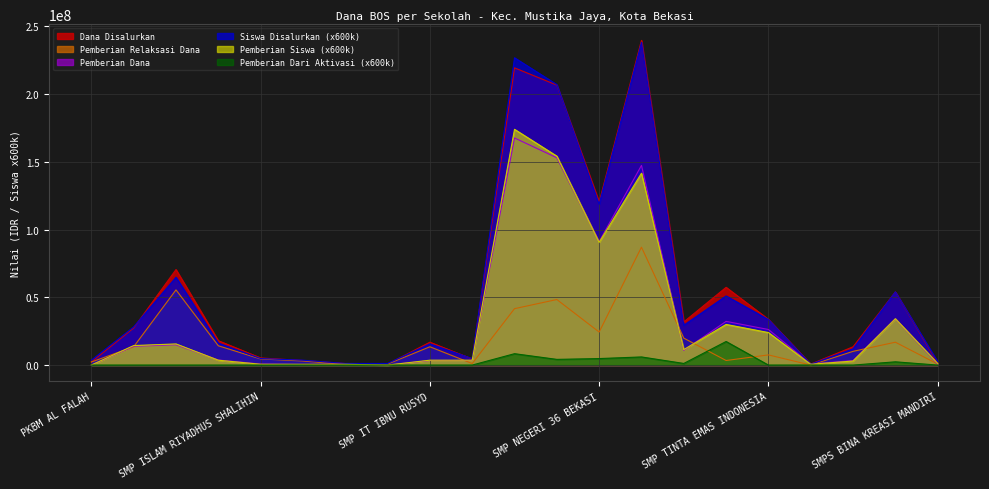

What position from the left is SMP NEGERI 10 BEKASI?

11